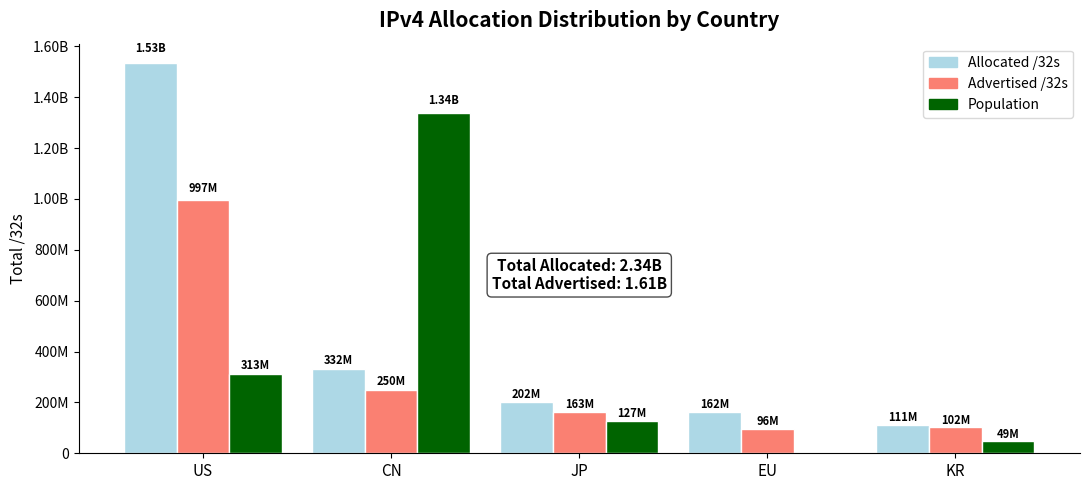

Rank the series by their average value, from highest to lowest.

Allocated /32s, Population, Advertised /32s